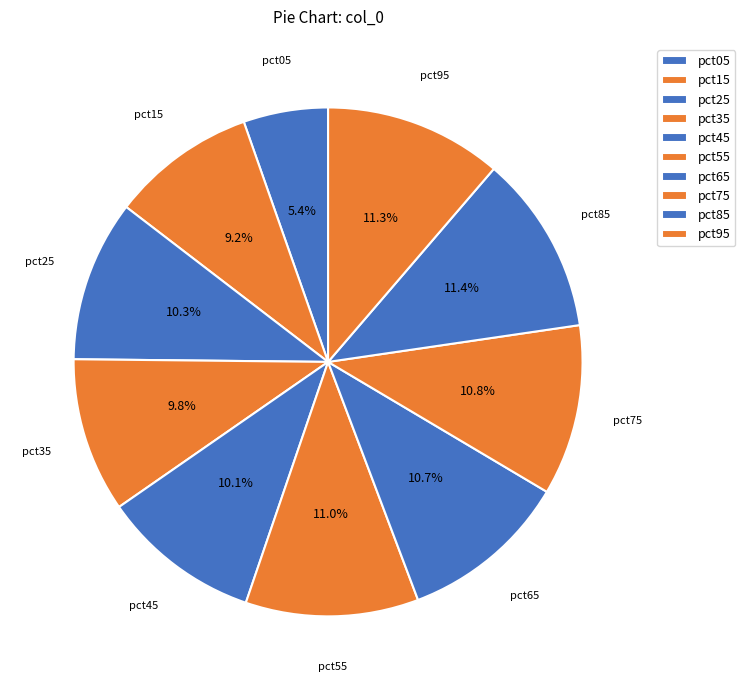

Which category has the smallest portion of the pie?

pct05